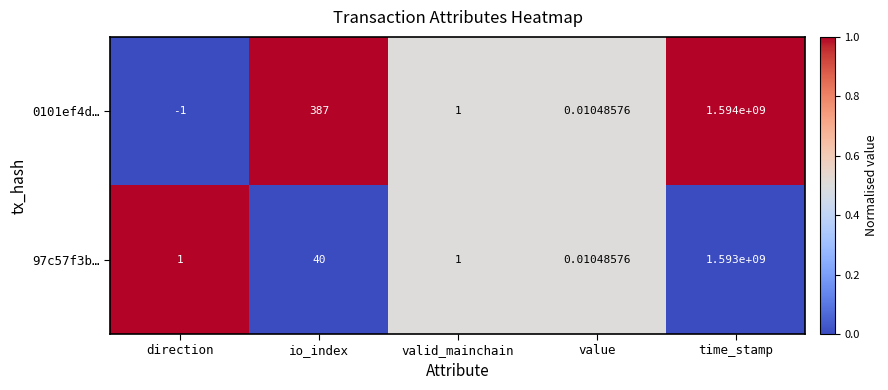

How many data points does each series have?

5